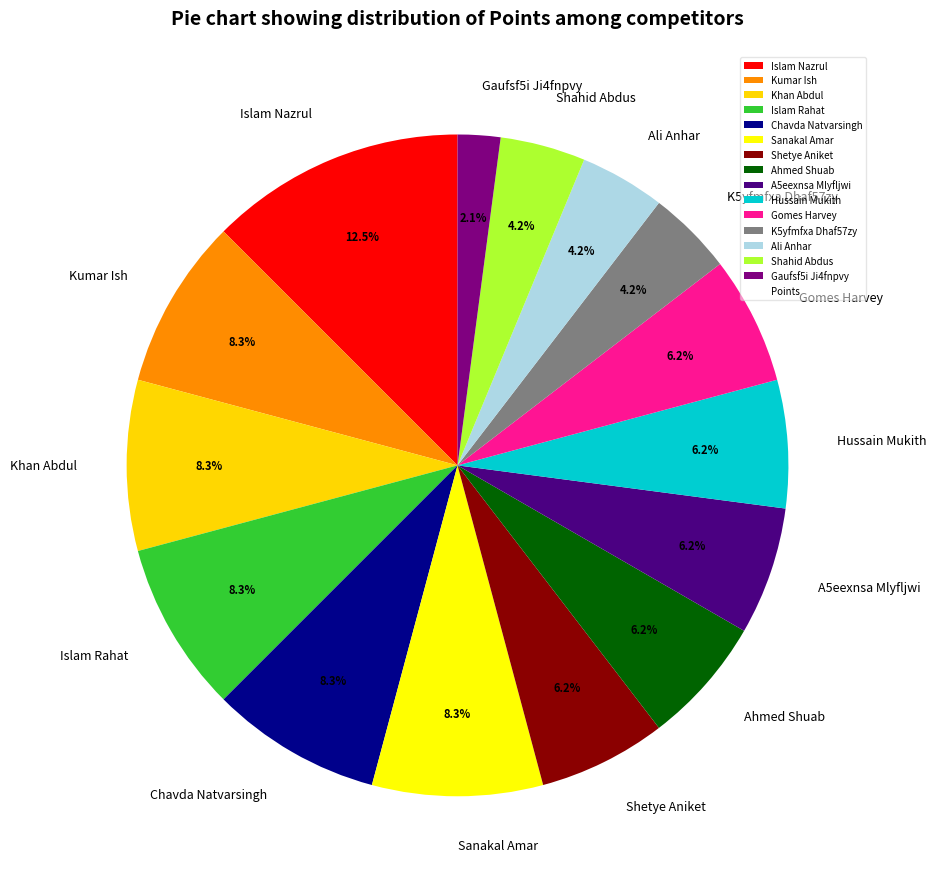

To the nearest percent, what is the difference between the largest and smallest slice percentages?

10%